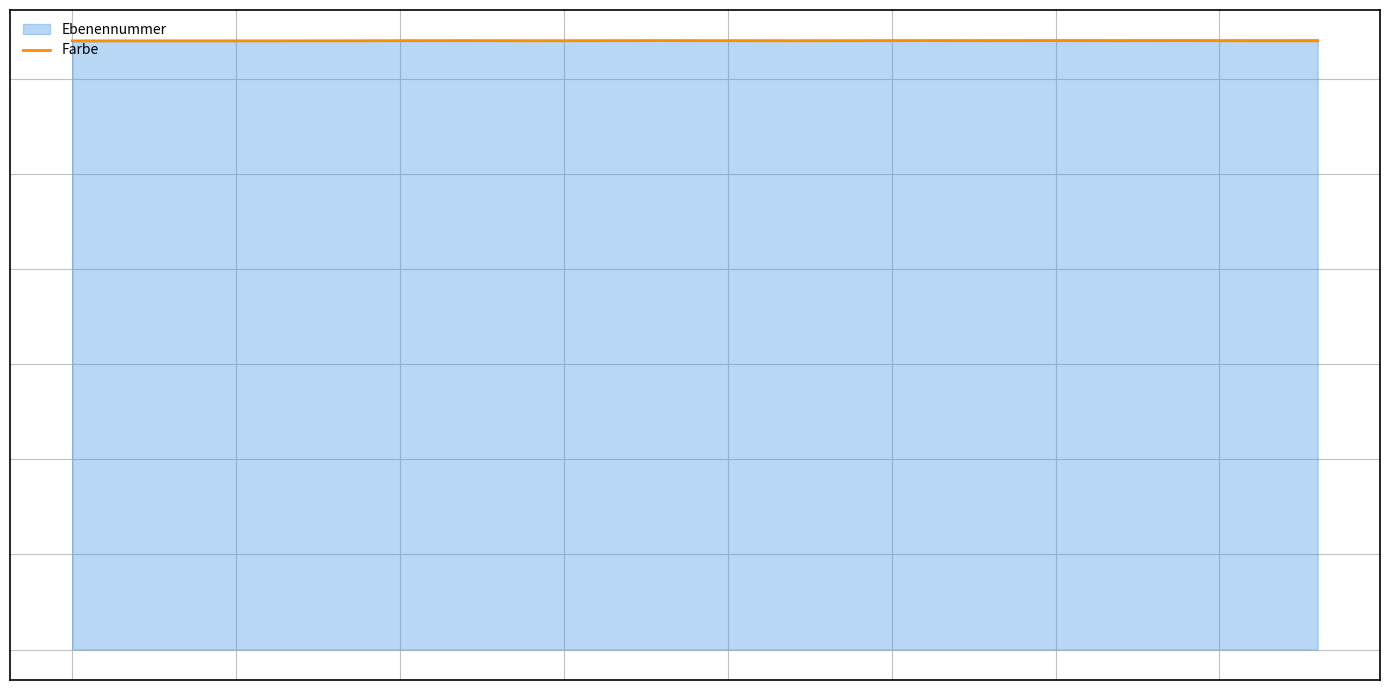

What is the maximum value shown in the chart?

32022.0